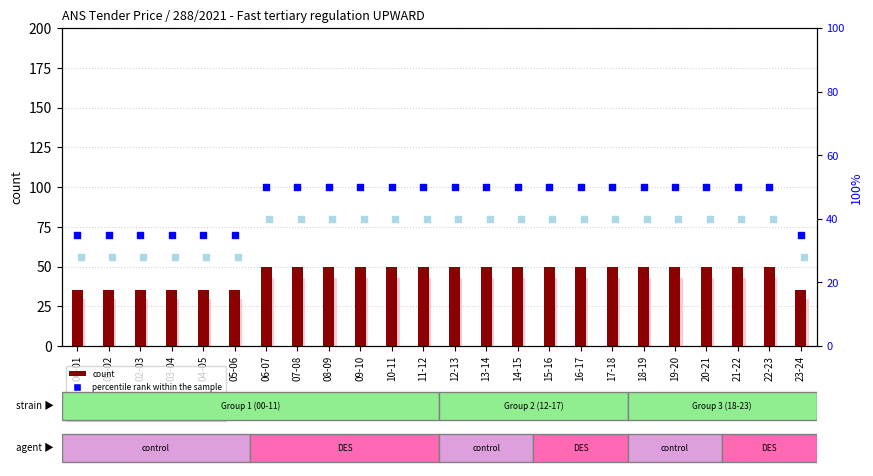

At how many categories does at least one series exceed 41?

17